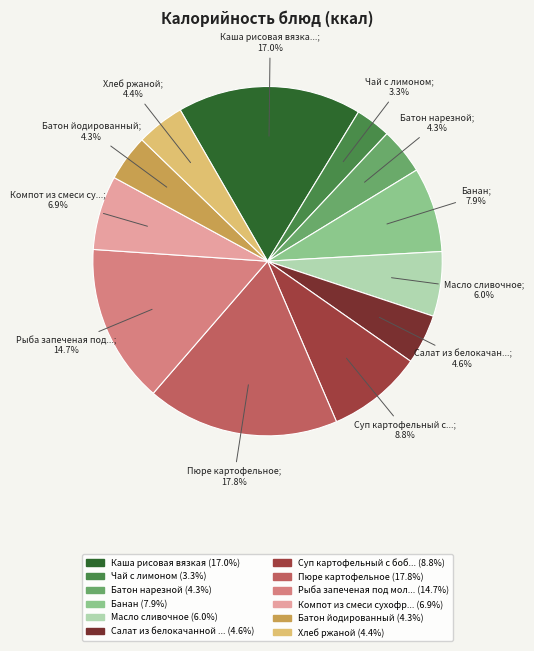

How many segments does this pie chart have?

12